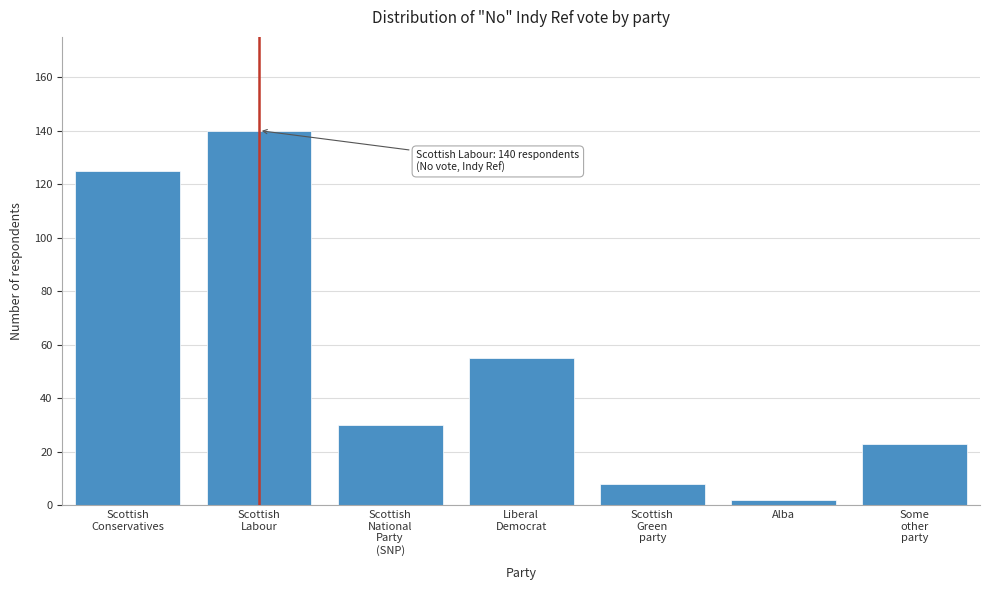

Reading left to right, transcribe all the data shown in this chart.

125	140	30	55	8	2	23